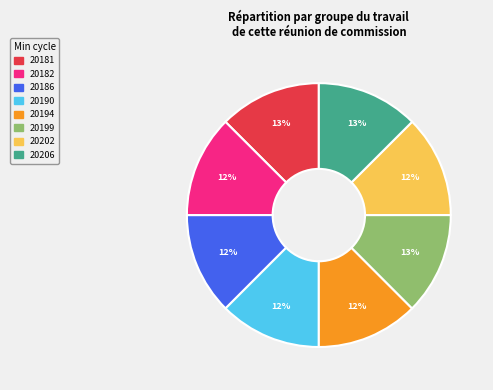

Does any single category account for the majority?

No